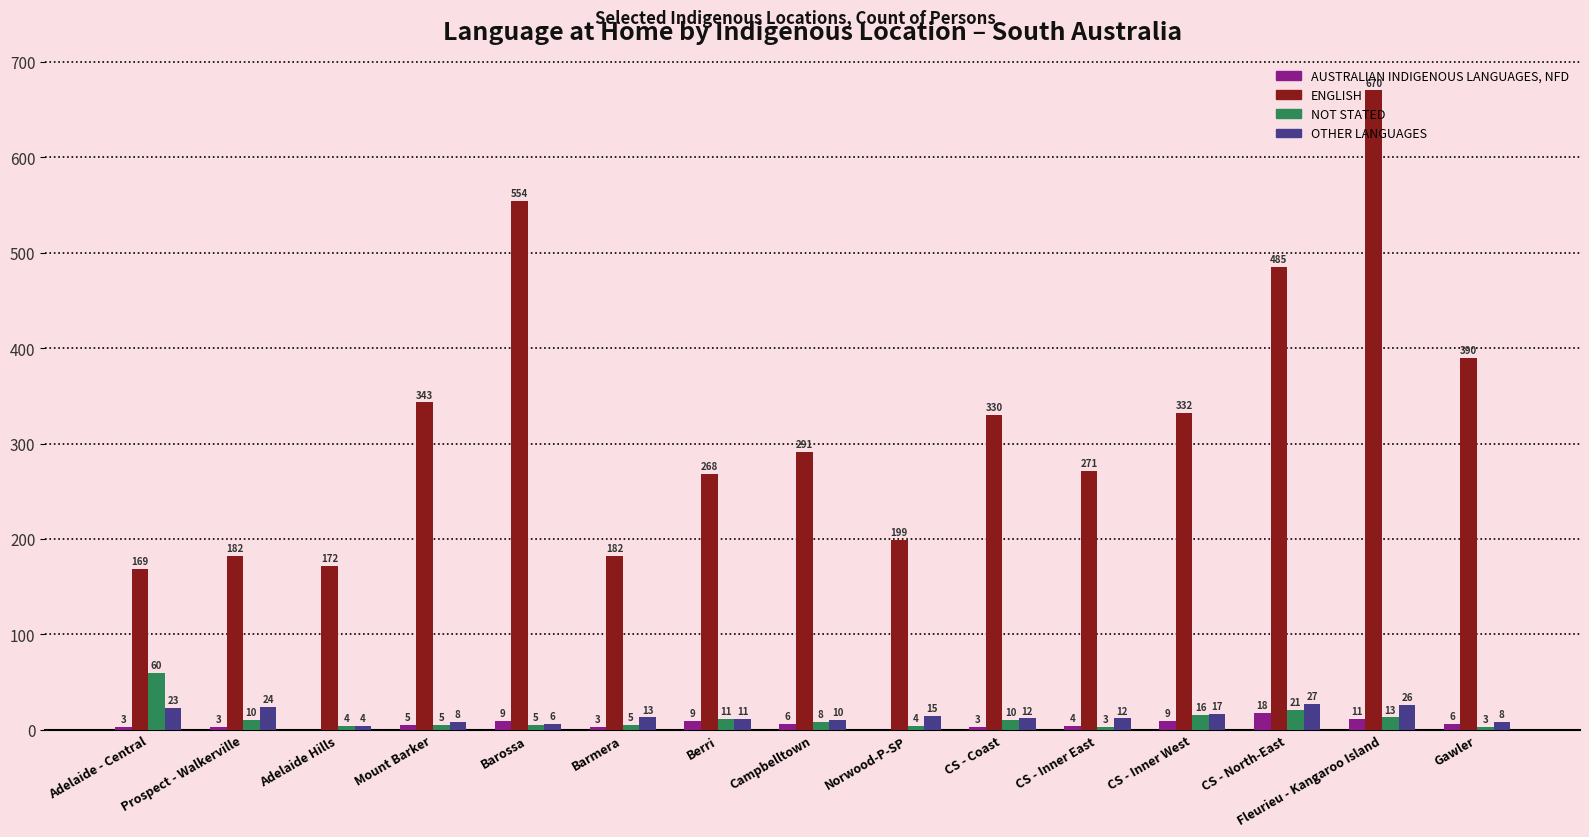

The value of ENGLISH at Barmera is 182. True or false?

True